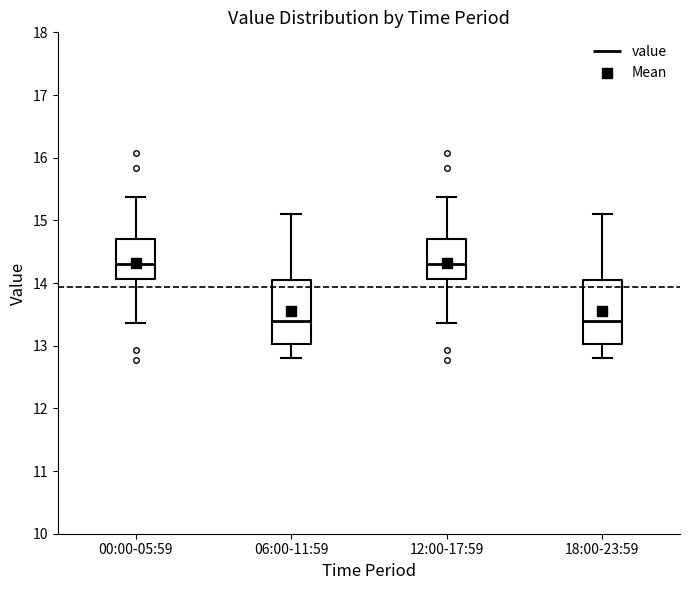

Reading left to right, read every box against the y-axis: the position of its median line, the range the box covers, and the ends of its whiskers. The values are not printed on the chart, so give them approximately, as read against the axis.

00:00-05:59: median 14.3, box 14.1 to 14.7, whiskers 13.4 to 15.4
06:00-11:59: median 13.4, box 13.0 to 14.0, whiskers 12.8 to 15.1
12:00-17:59: median 14.3, box 14.1 to 14.7, whiskers 13.4 to 15.4
18:00-23:59: median 13.4, box 13.0 to 14.0, whiskers 12.8 to 15.1